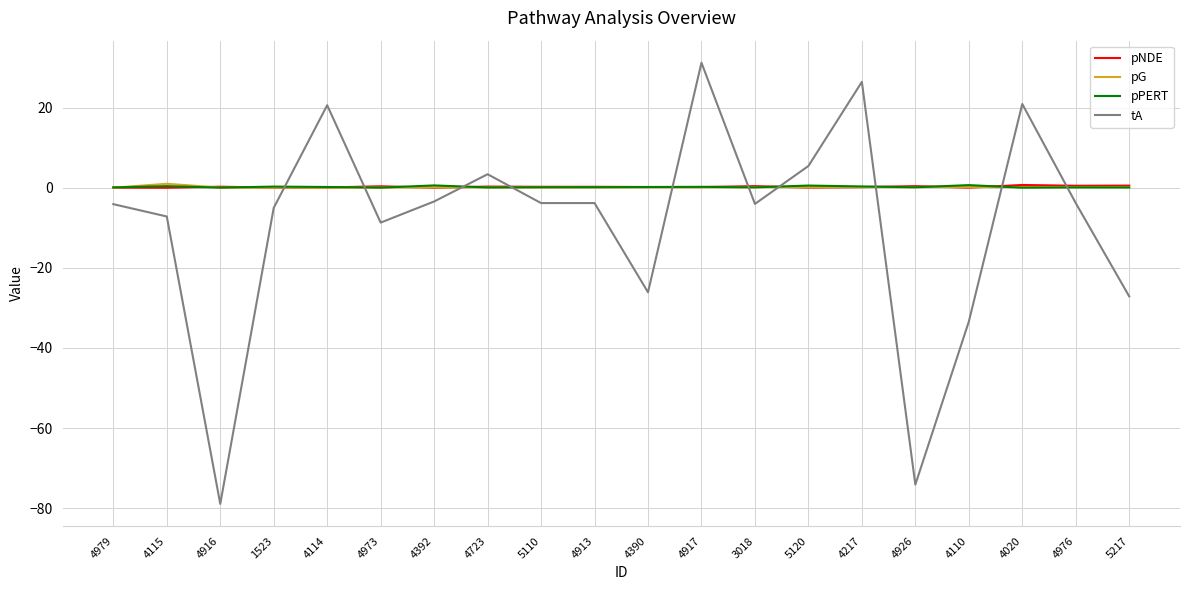

At which label does tA reach its minimum?

4916